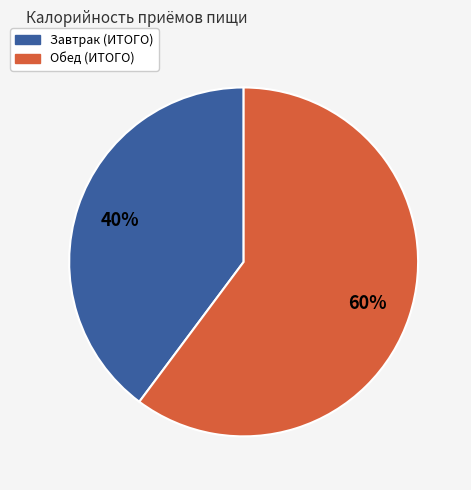

To the nearest percent, what percentage of the pie is Завтрак (ИТОГО)?

40%